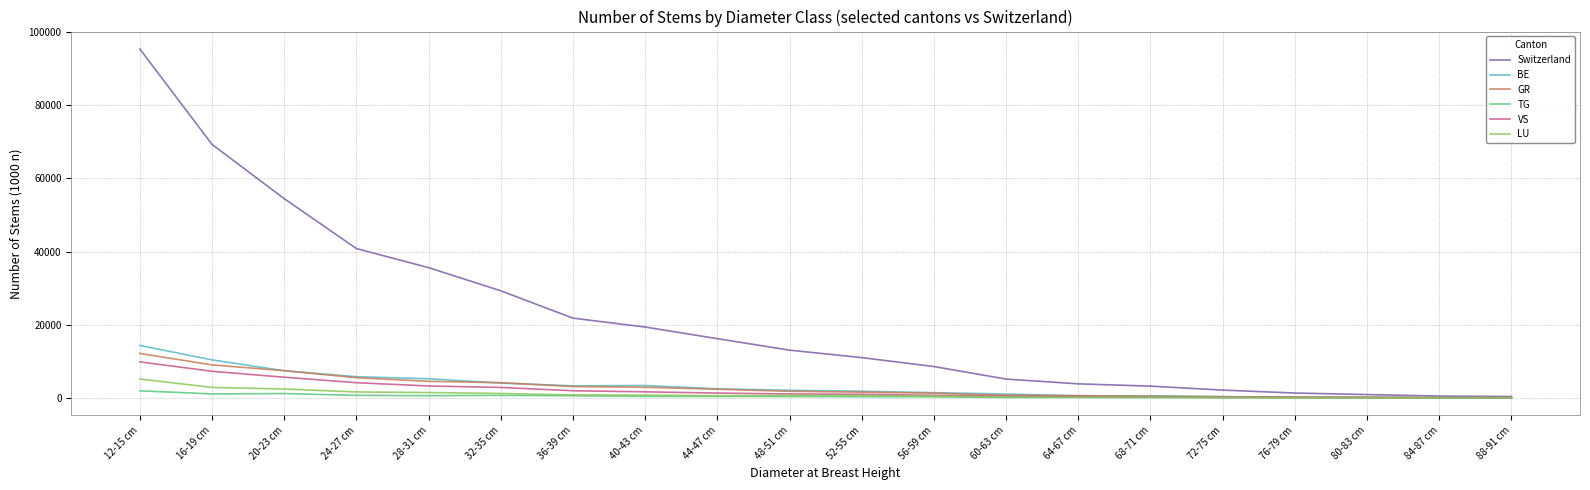

Which series changed the most between 24-27 cm and 44-47 cm?

Switzerland